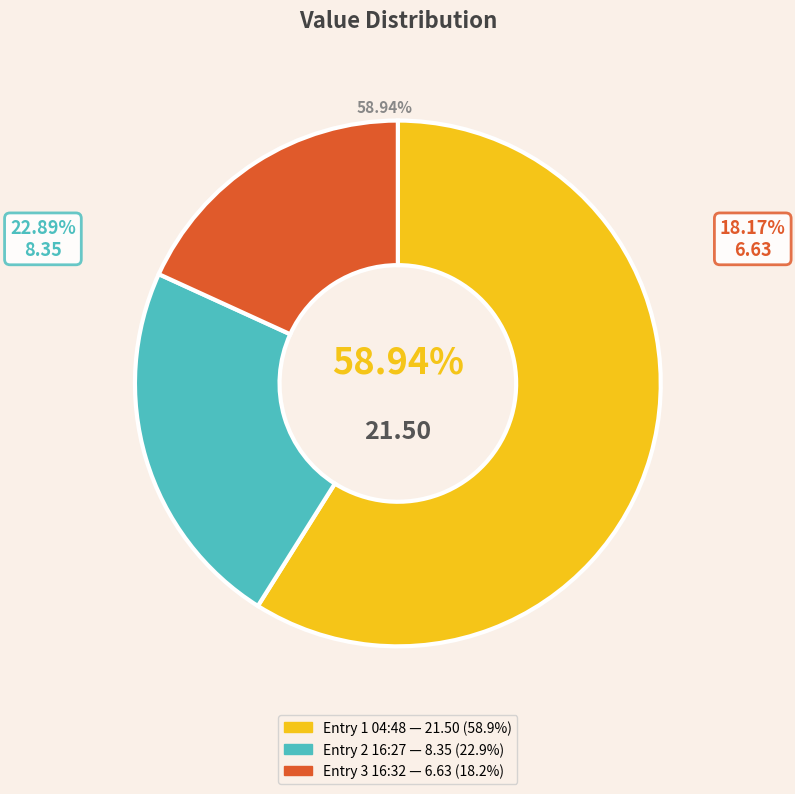

To the nearest percent, what is the average slice percentage?

33%